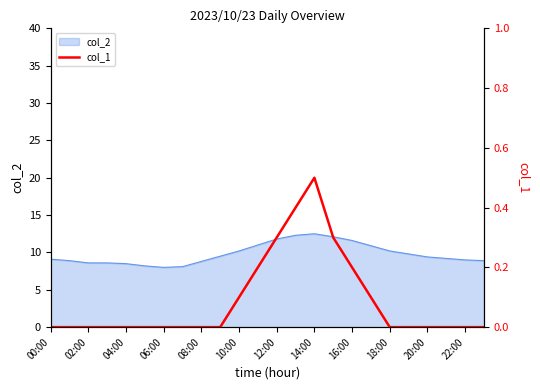

Reading right to left, what are all the values shown in this chart?

0.0	0.0	0.0	0.0	0.0	0.0	0.1	0.2	0.3	0.5	0.4	0.3	0.2	0.1	0.0	0.0	0.0	0.0	0.0	0.0	0.0	0.0	0.0	0.0